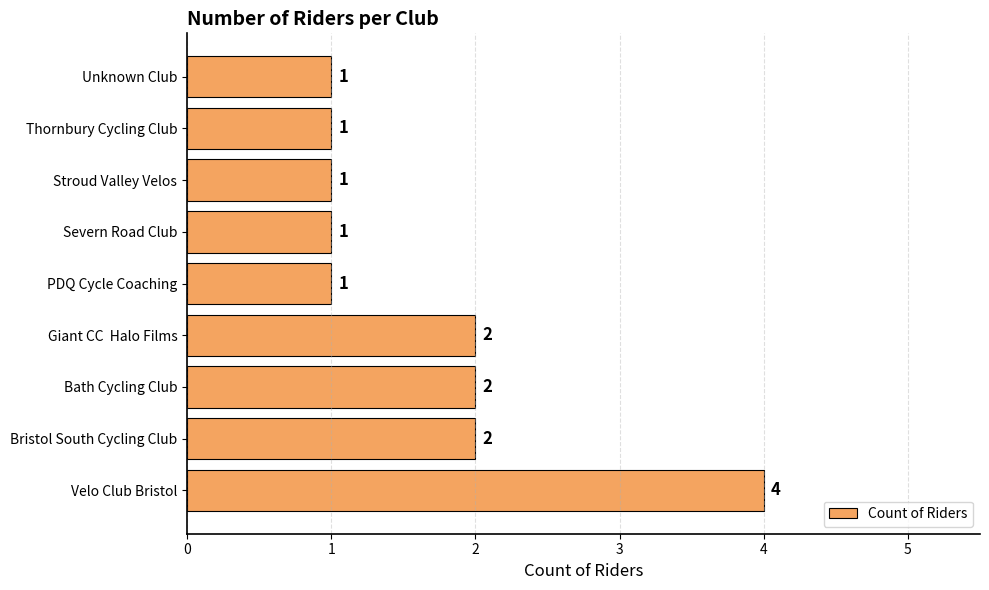

What is the difference between the maximum and minimum values?

3